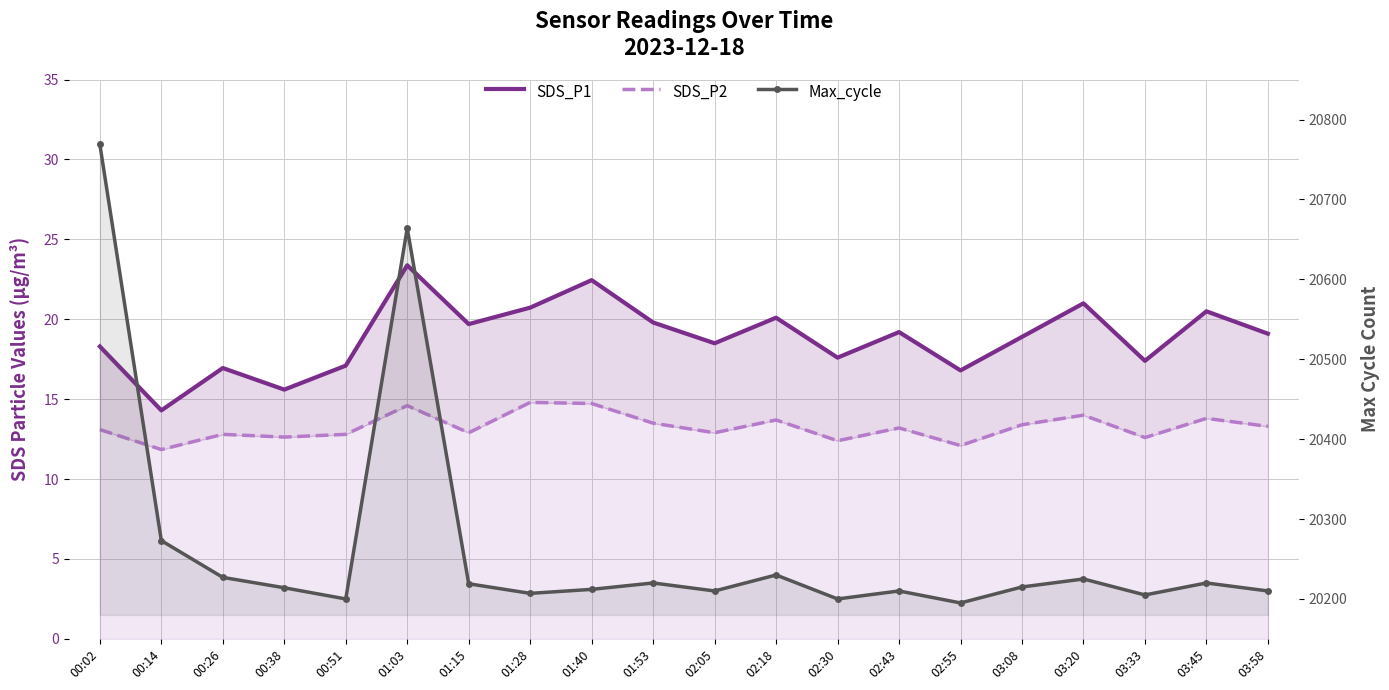

Reading left to right, list all the values displayed in this chart.

SDS_P1: 18.3	14.3	16.9	15.6	17.1	23.4	19.7	20.7	22.4	19.8	18.5	20.1	17.6	19.2	16.8	18.9	21.0	17.4	20.5	19.1
SDS_P2: 13.1	11.8	12.8	12.6	12.8	14.6	12.9	14.8	14.7	13.5	12.9	13.7	12.4	13.2	12.1	13.4	14.0	12.6	13.8	13.3
Max_cycle: 20769.0	20273.0	20227.0	20214.0	20200.0	20664.0	20219.0	20207.0	20212.0	20220.0	20210.0	20230.0	20200.0	20210.0	20195.0	20215.0	20225.0	20205.0	20220.0	20210.0